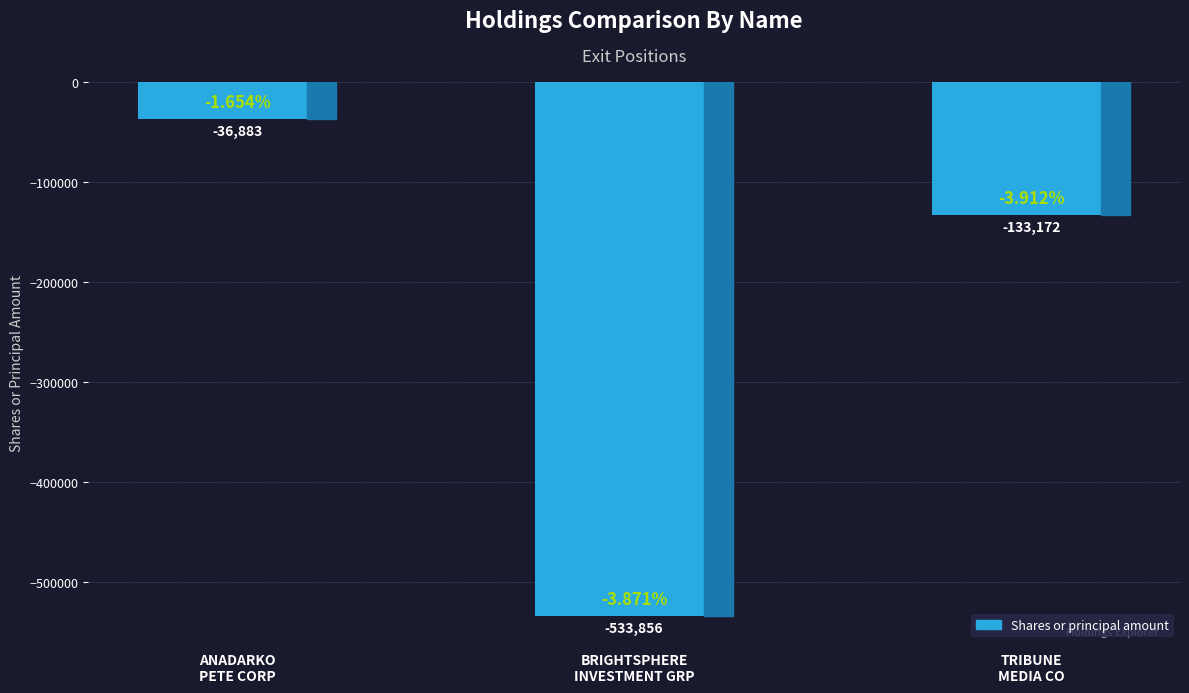

Are the bars horizontal?

No